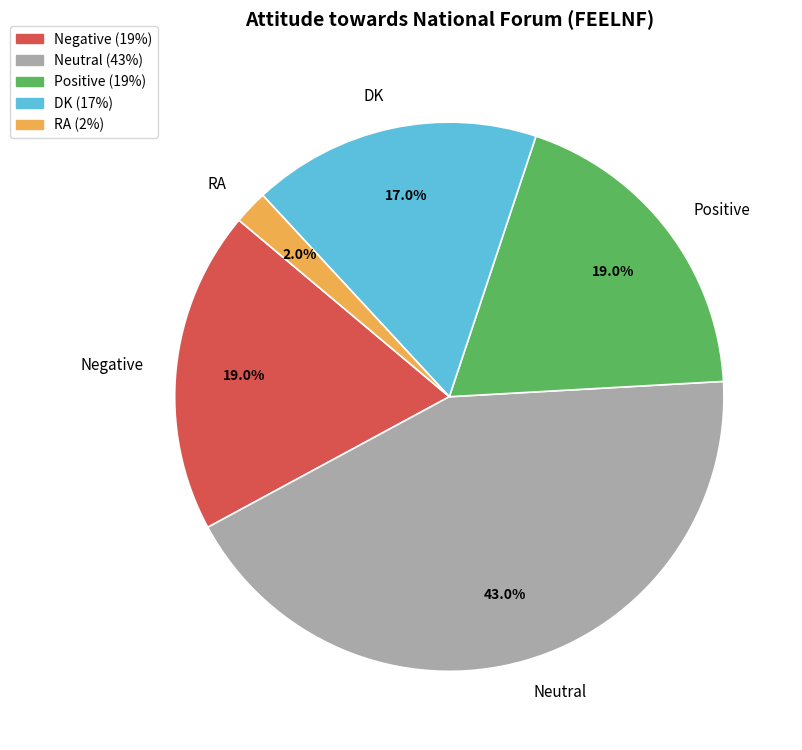

Between DK and Negative, which is larger?

Negative